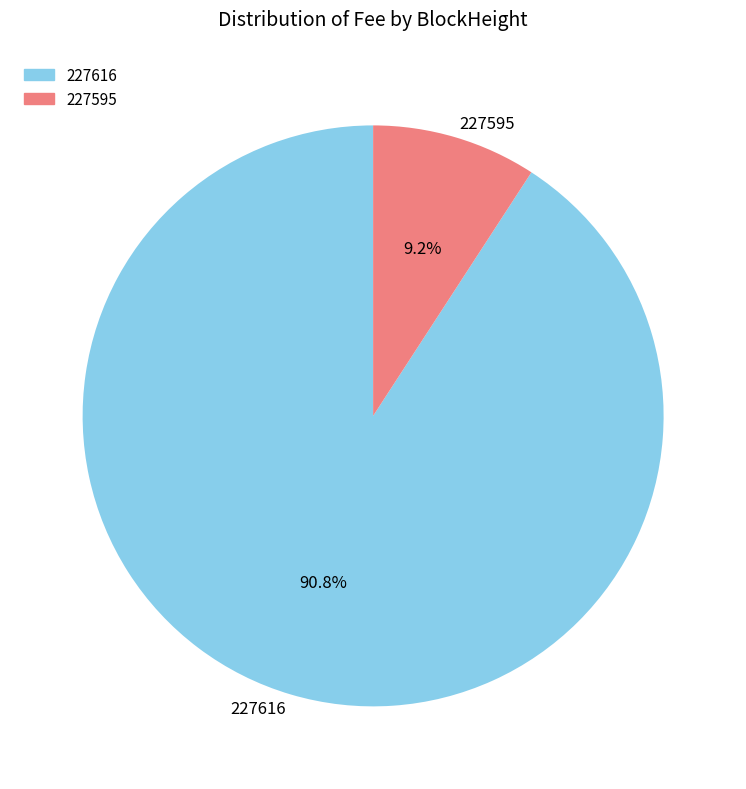

Is 227616 the majority of the pie?

Yes